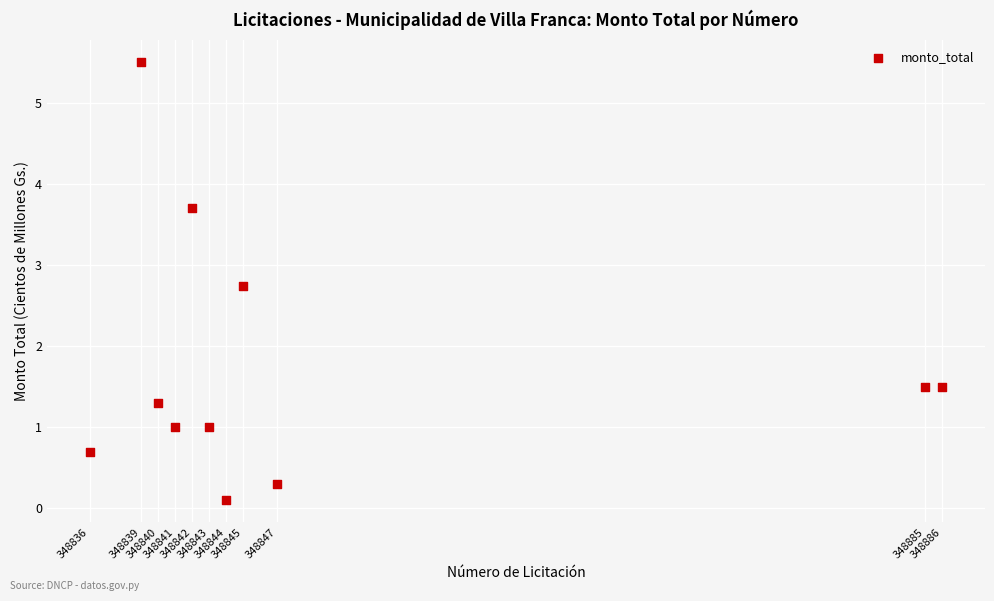

What is the average X value?

348849.8